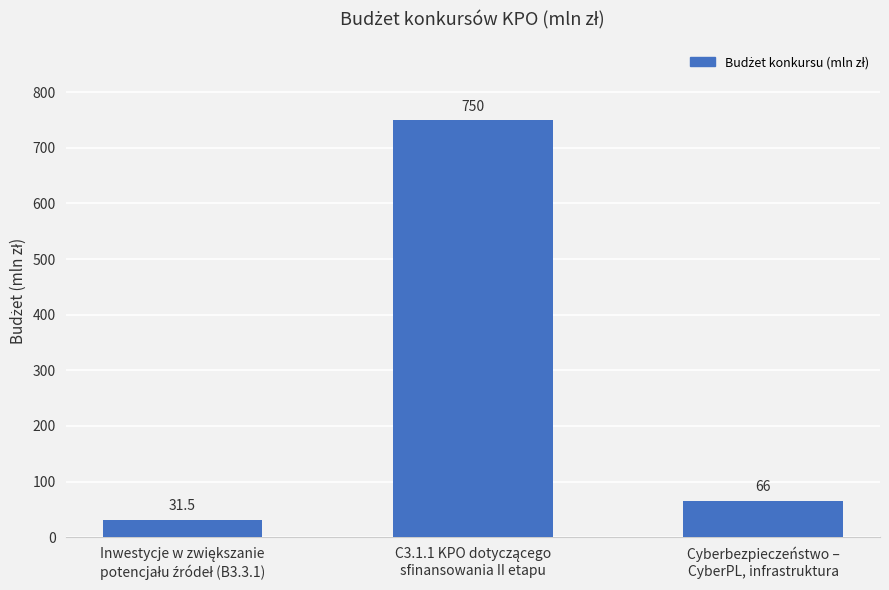

Reading left to right, what are all the values shown in this chart?

31.5	750.0	66.0